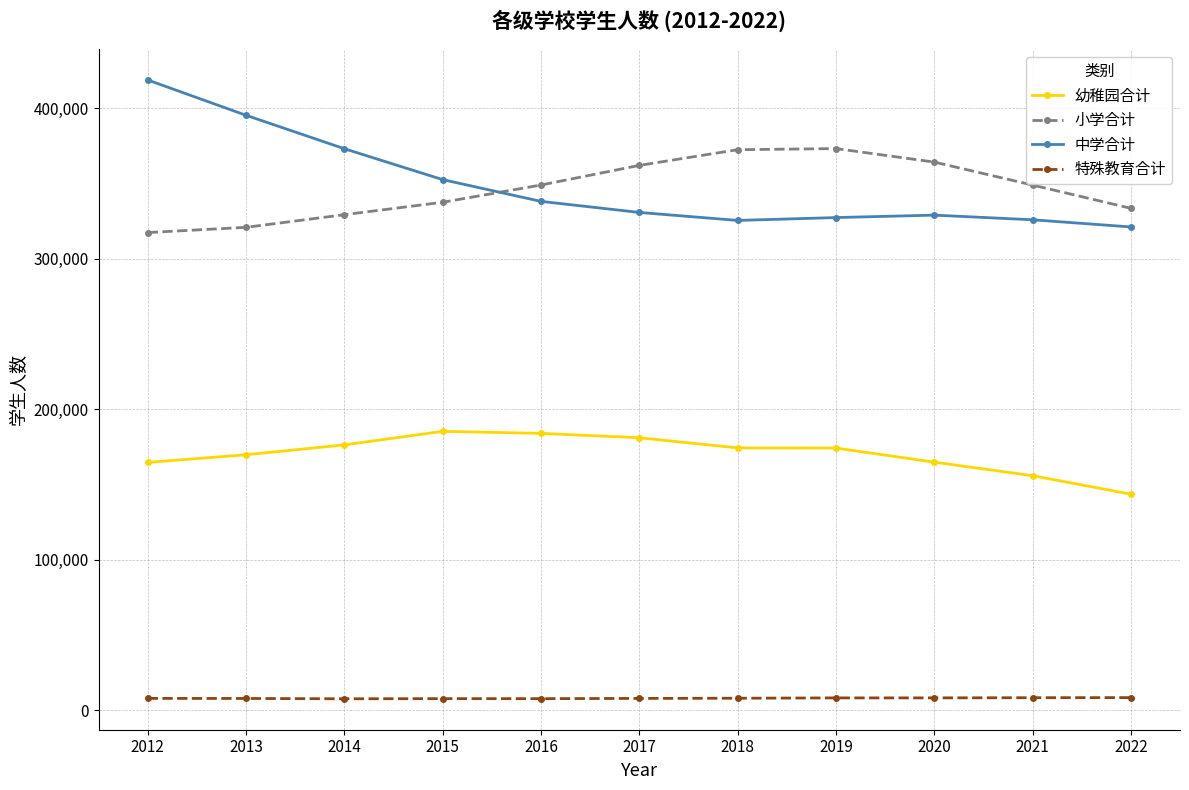

What is the minimum value shown in the chart?

7760